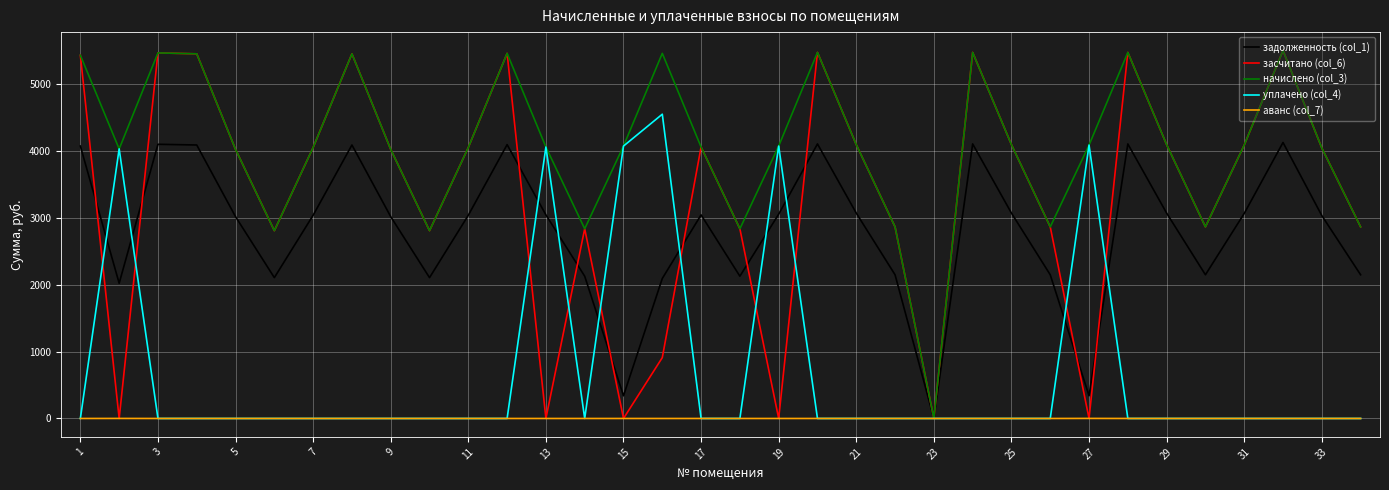

Which series has the largest range (max minus min)?

засчитано (col_6)